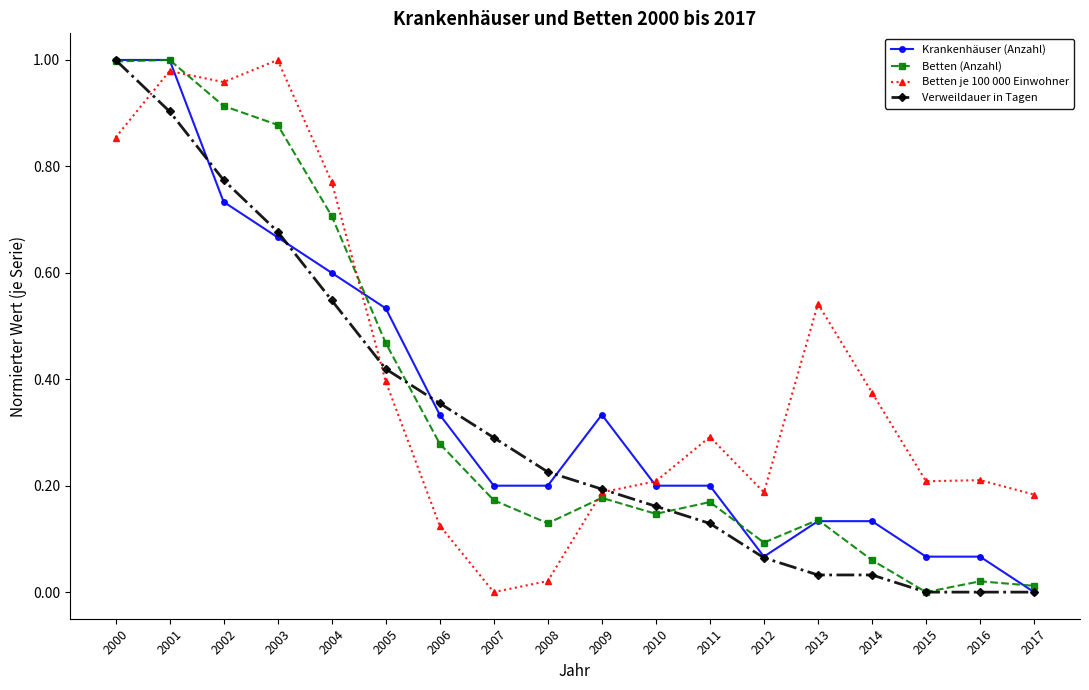

At which label does Verweildauer in Tagen reach its peak?

2000